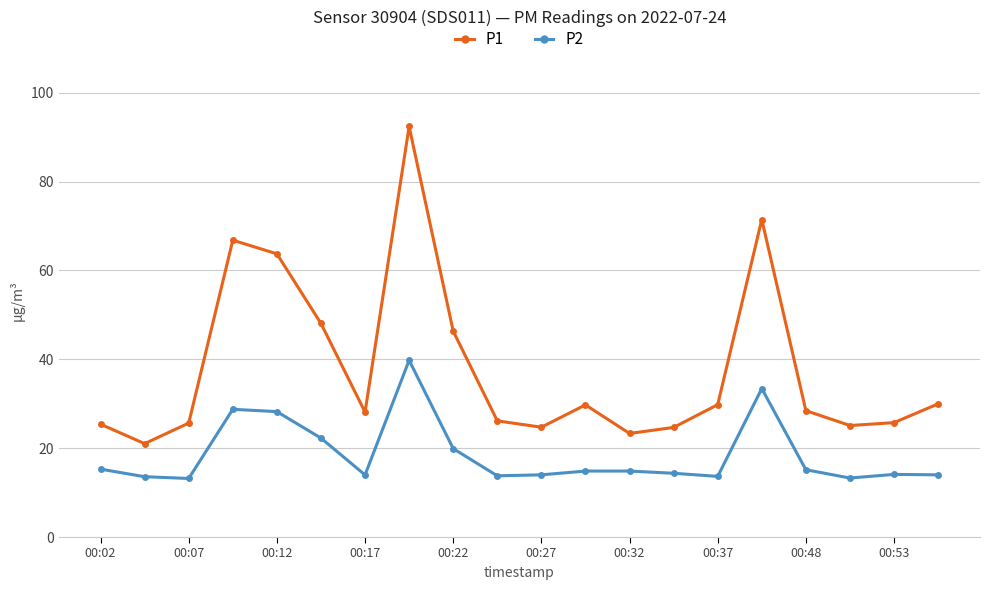

What are all the series names shown in the legend?

P1, P2